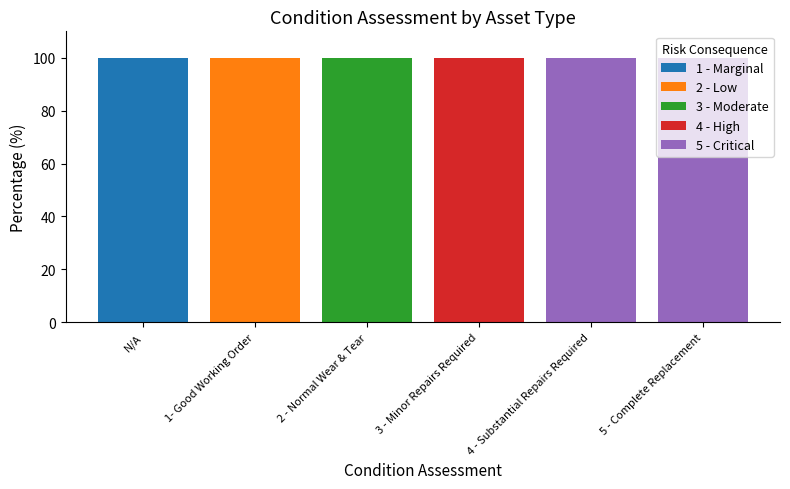

Which category has the highest value in the 1 - Marginal series?

N/A